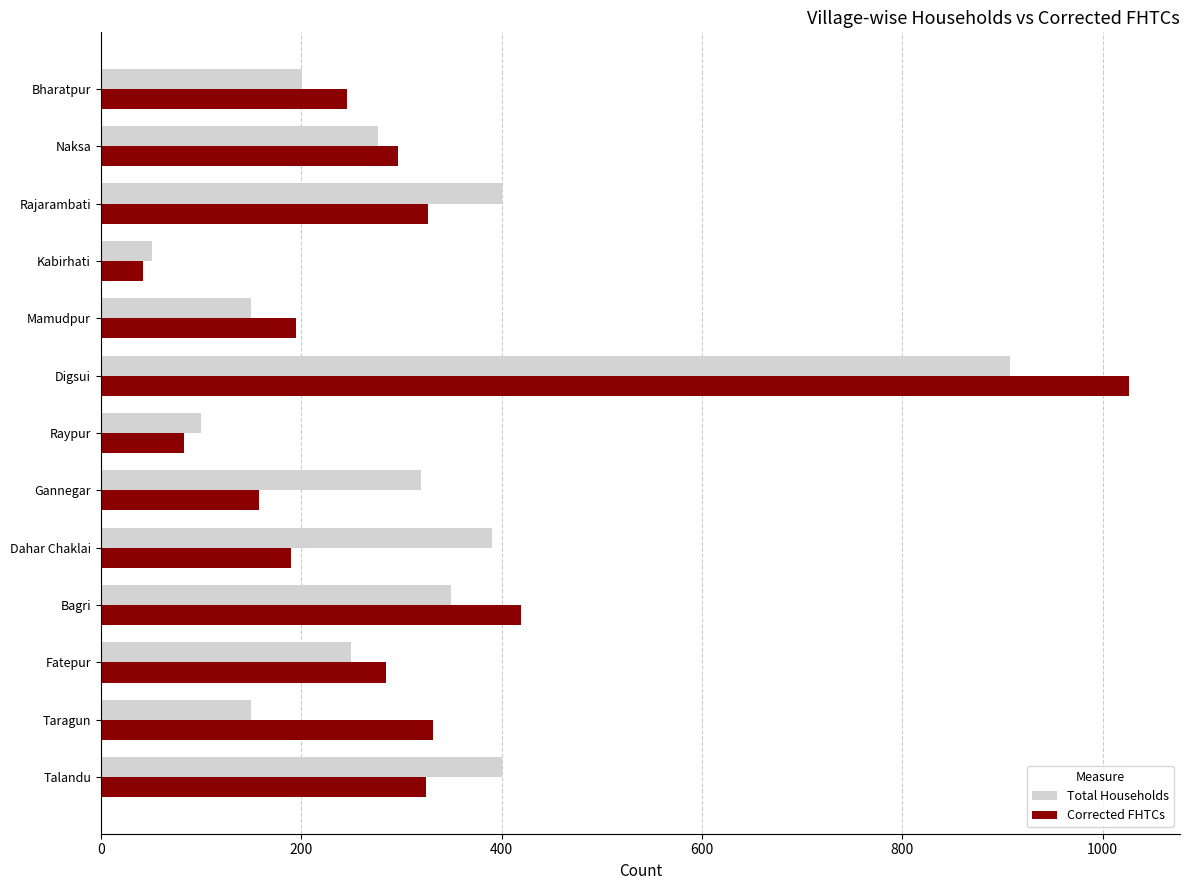

What is the difference between the Total Households values at Bharatpur and Kabirhati?

150